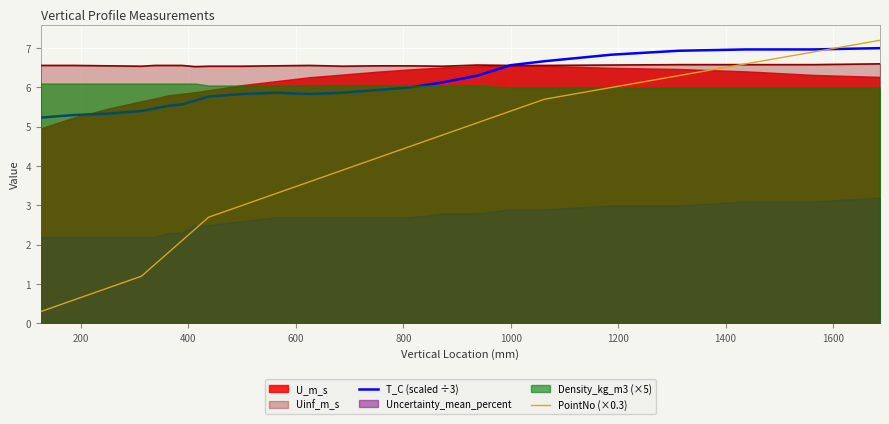

What is the lowest value of the T_C (scaled ÷3) series?

5.2